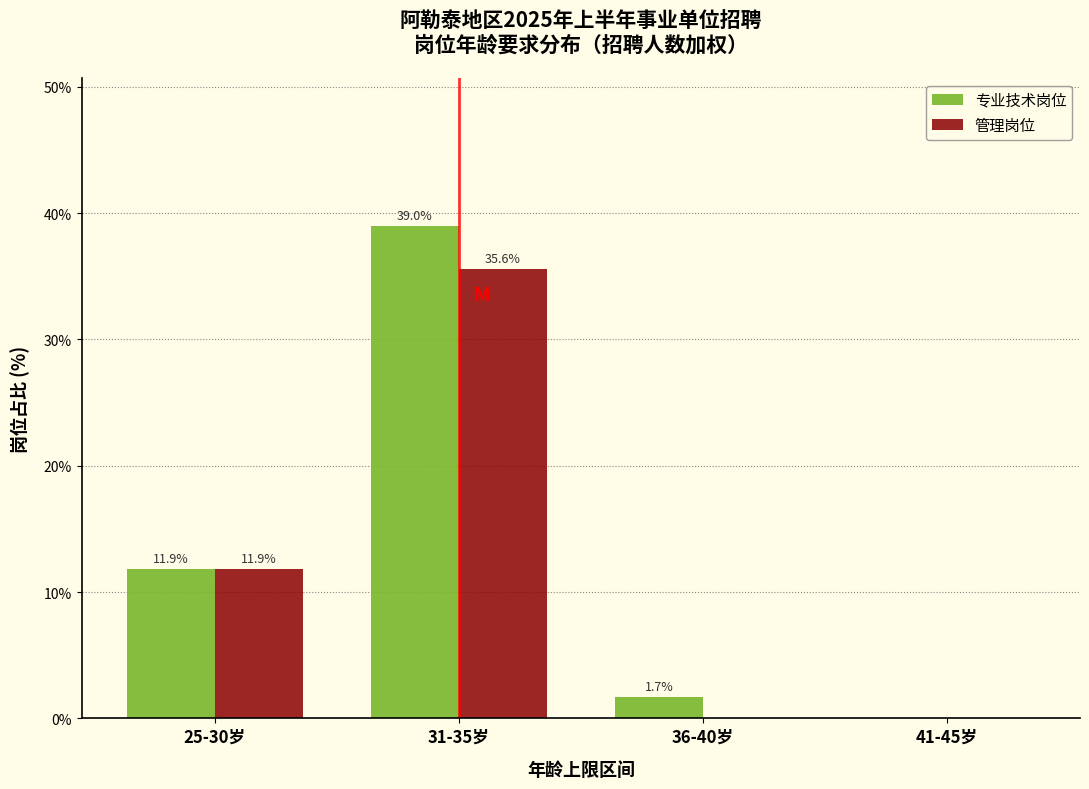

Reading left to right, list all the values displayed in this chart.

专业技术岗位: 25-30岁=11.9	31-35岁=39.0	36-40岁=1.7	41-45岁=0.0
管理岗位: 25-30岁=11.9	31-35岁=35.6	36-40岁=0.0	41-45岁=0.0